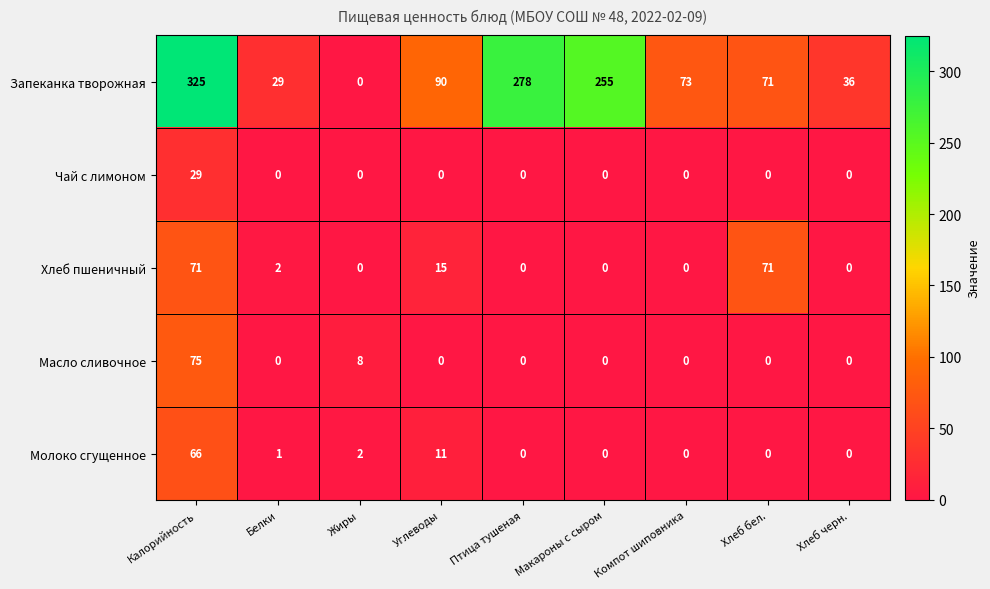

Where is Масло сливочное nearest to the value 37?

Жиры